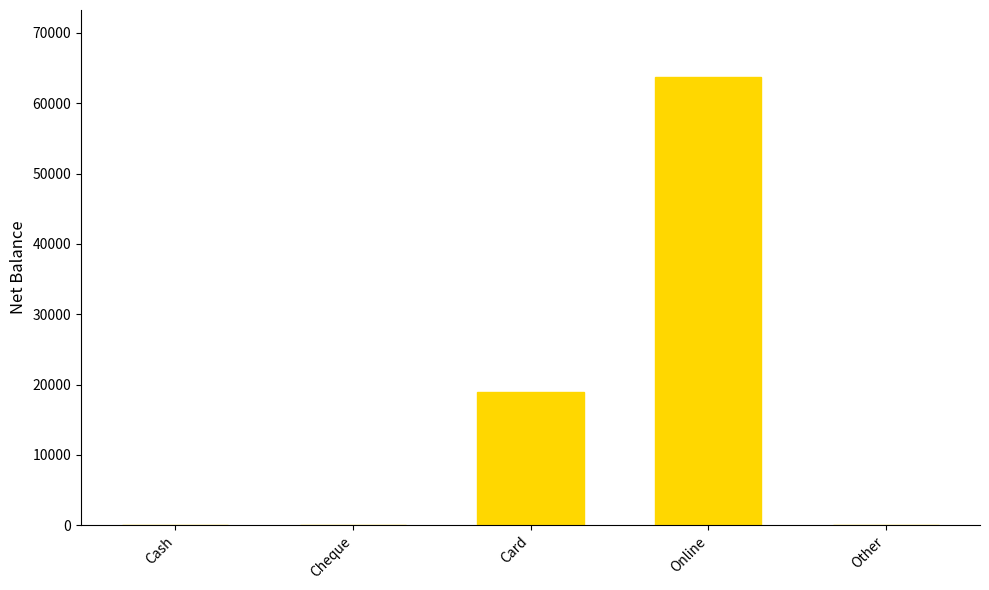

Where is the data nearest to the value 31850?

Card